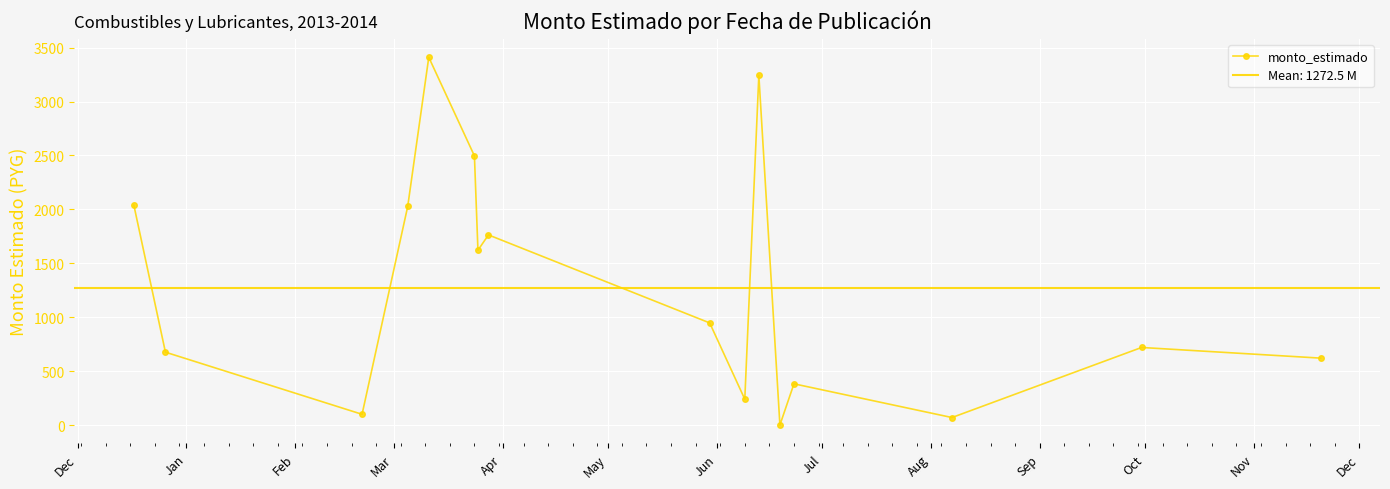

True or false: monto_estimado has more than 0 interior local peaks.

True